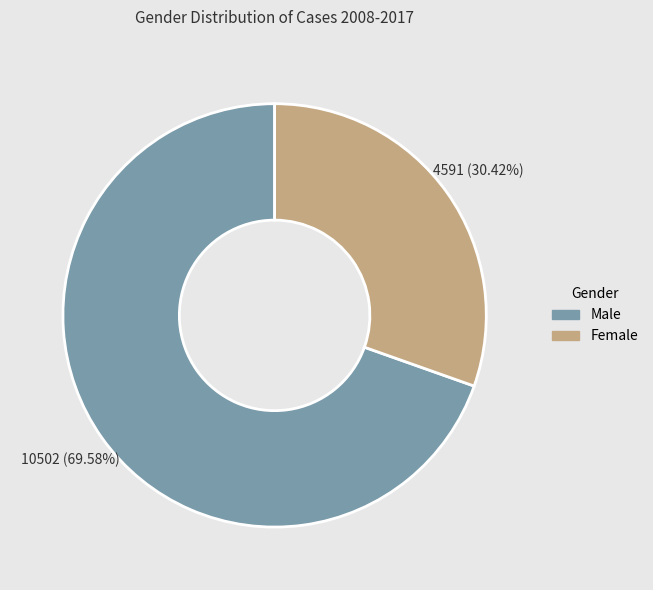

Rank the categories by value from highest to lowest.

Male, Female